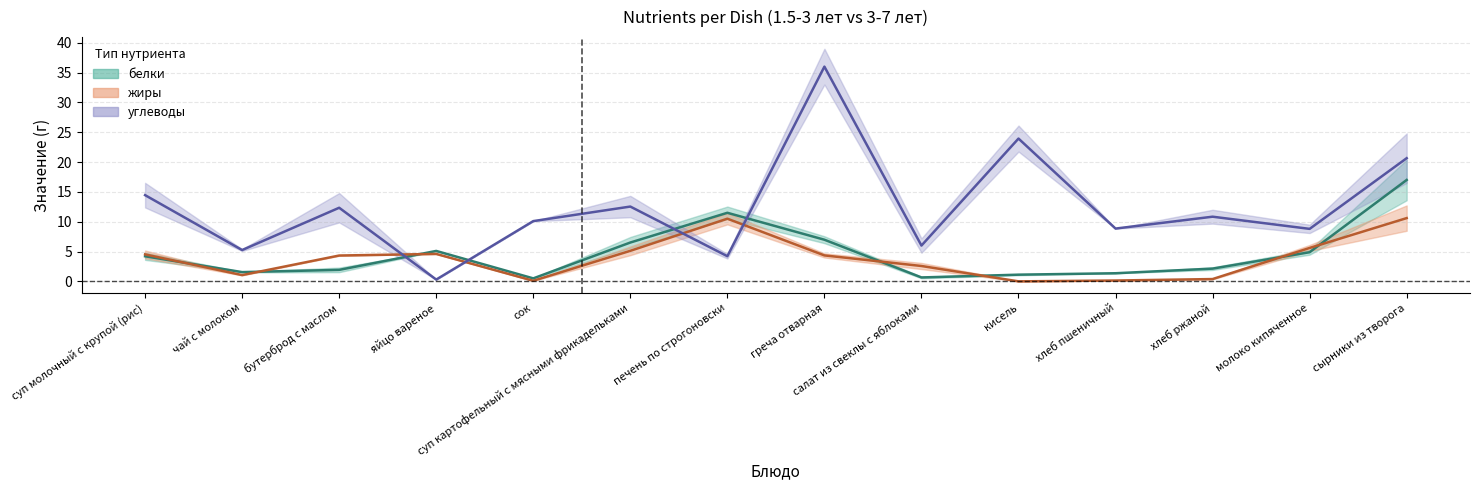

True or false: жиры (среднее) and белки (среднее) cross at least once.

True